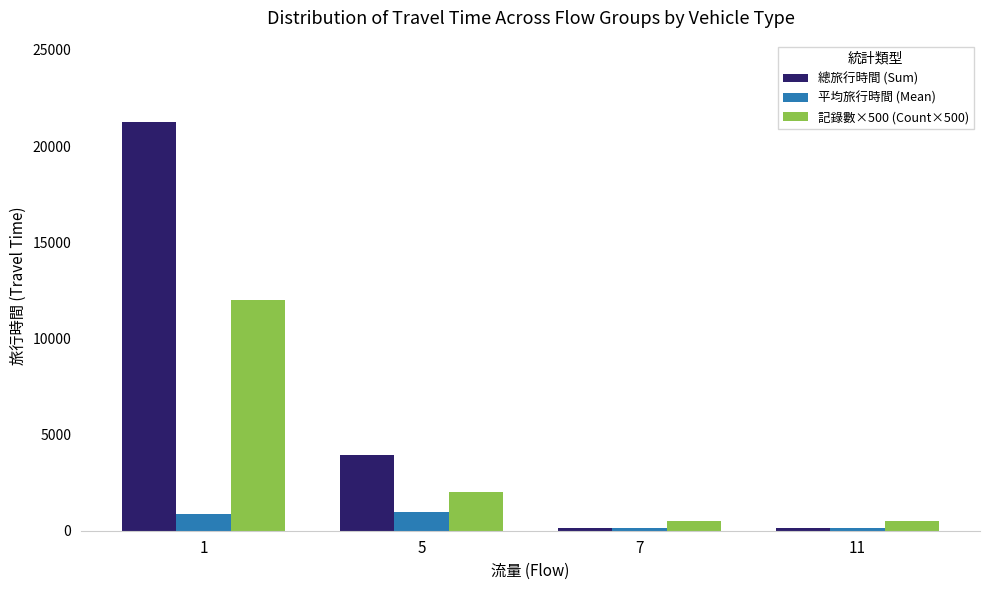

What is the minimum value for 總旅行時間 (Sum)?

136